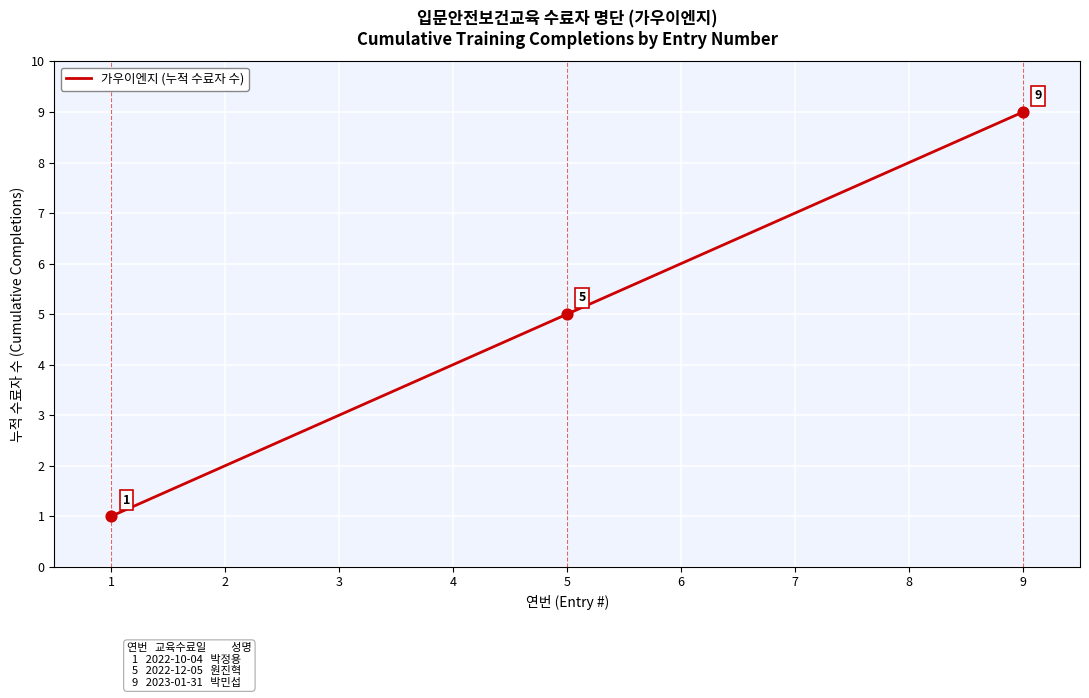

What is the ratio of the value at 3 to the value at 7?

0.4